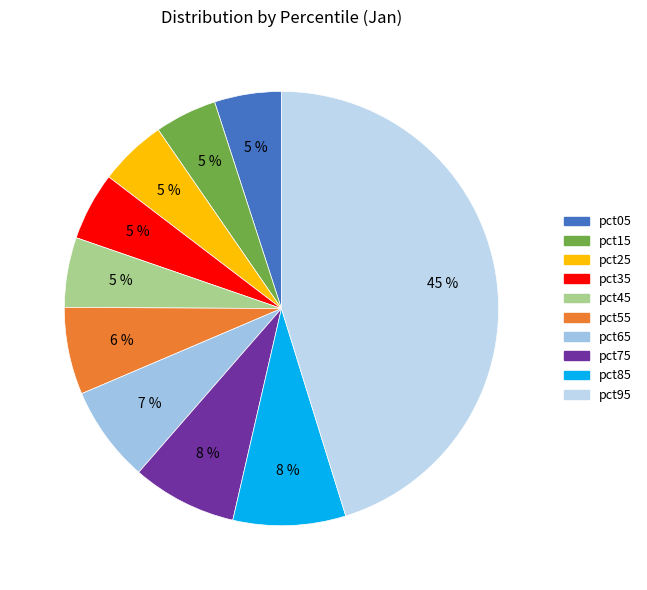

How many segments does this pie chart have?

10